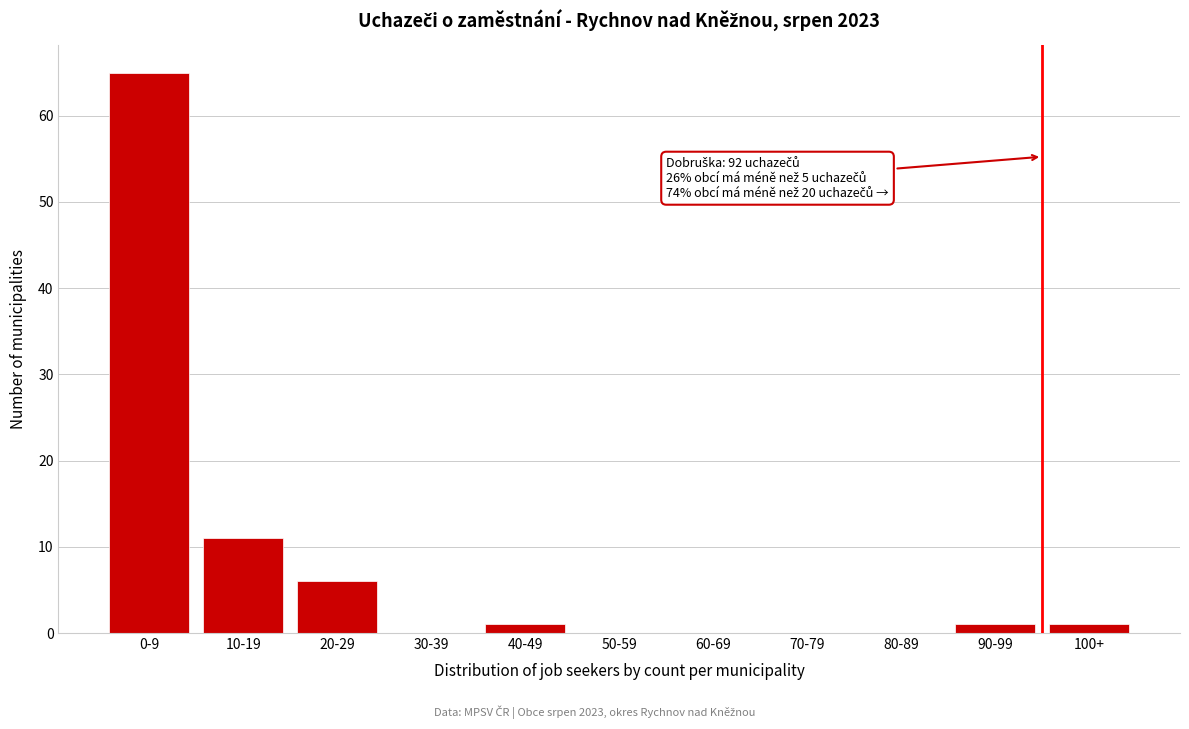

What is the maximum value shown in the chart?

65